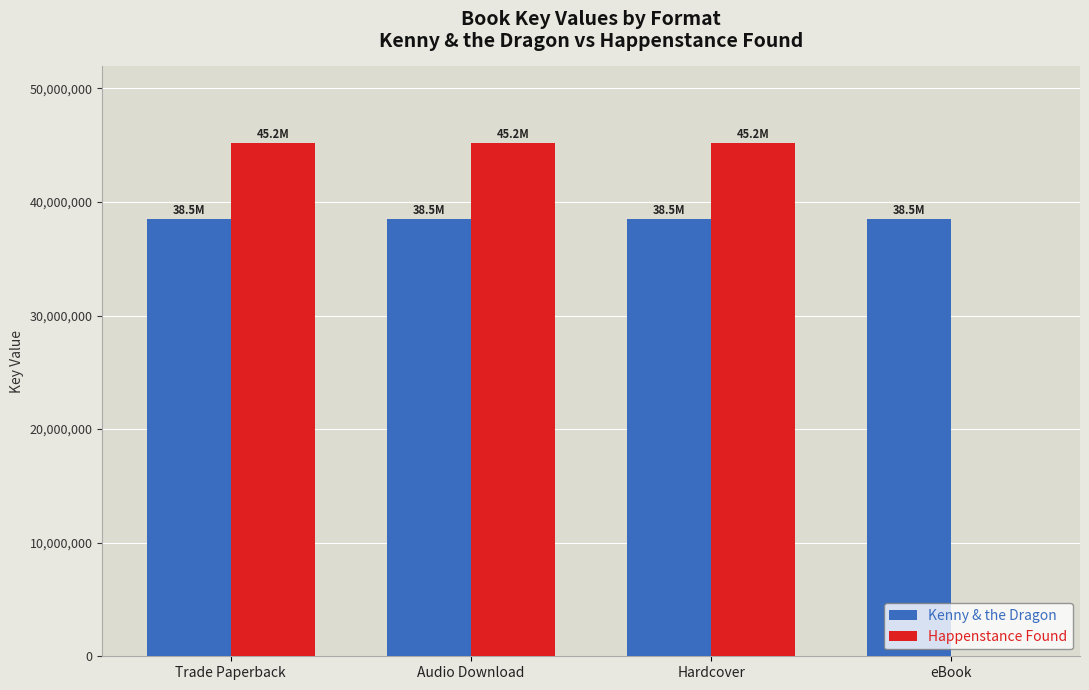

Reading right to left, transcribe all the data shown in this chart.

Kenny & the Dragon: 38497772	38497772	38497772	38497772
Happenstance Found: 0	45156450	45156450	45156450